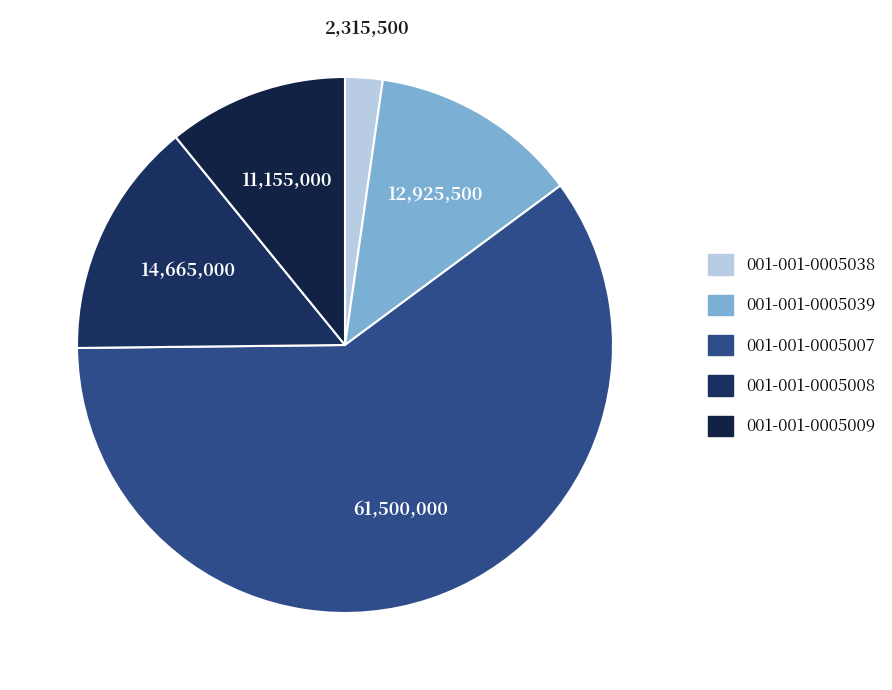

Do 001-001-0005039 and 001-001-0005008 together represent more than half of the pie?

No